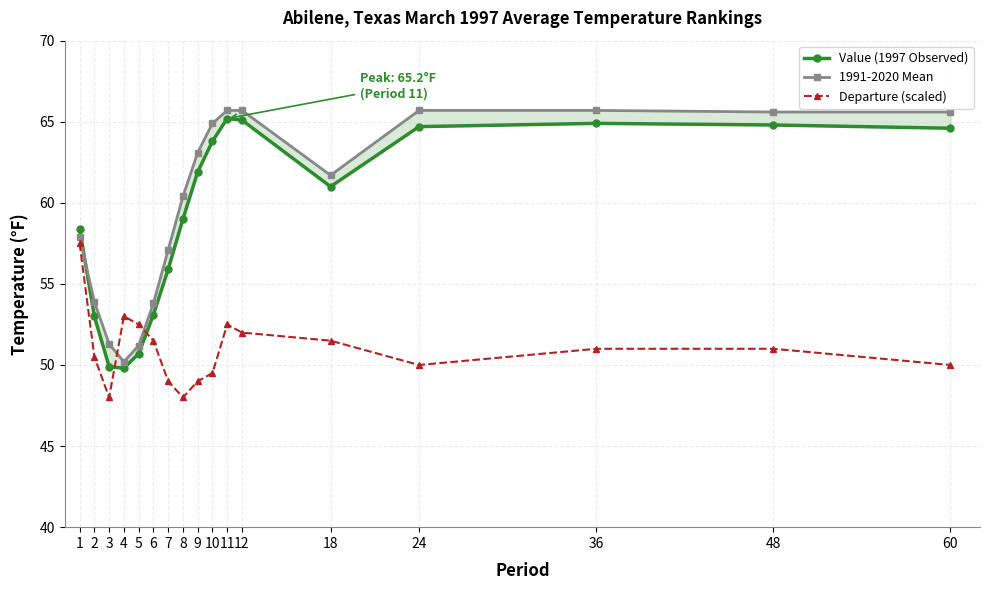

What is the sum of the 1991-2020 Mean values at 2 and 11?

119.6